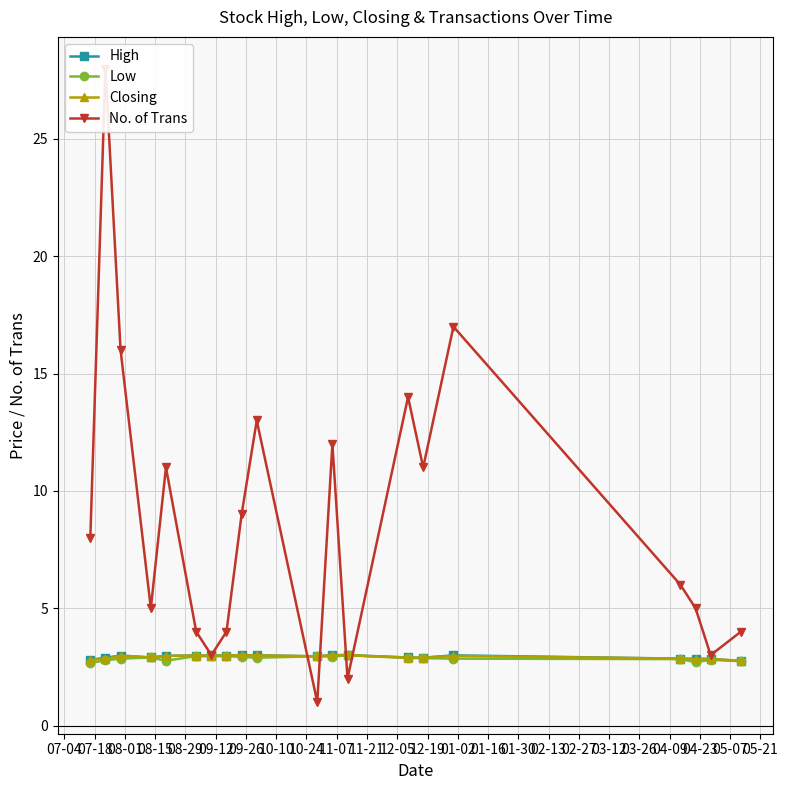

Reading left to right, what are all the values shown in this chart?

High: 2.8	2.9	3.0	2.9	3.0	3.0	3.0	3.0	3.0	3.0	3.0	3.0	3.0	2.9	2.9	3.0	2.9	2.8	2.8	2.8
Low: 2.7	2.8	2.9	2.9	2.8	3.0	3.0	3.0	2.9	2.9	3.0	2.9	3.0	2.9	2.9	2.9	2.8	2.7	2.8	2.7
Closing: 2.8	2.8	3.0	2.9	3.0	3.0	3.0	3.0	3.0	3.0	3.0	3.0	3.0	2.9	2.9	3.0	2.9	2.8	2.8	2.8
No. of Trans: 8.0	28.0	16.0	5.0	11.0	4.0	3.0	4.0	9.0	13.0	1.0	12.0	2.0	14.0	11.0	17.0	6.0	5.0	3.0	4.0